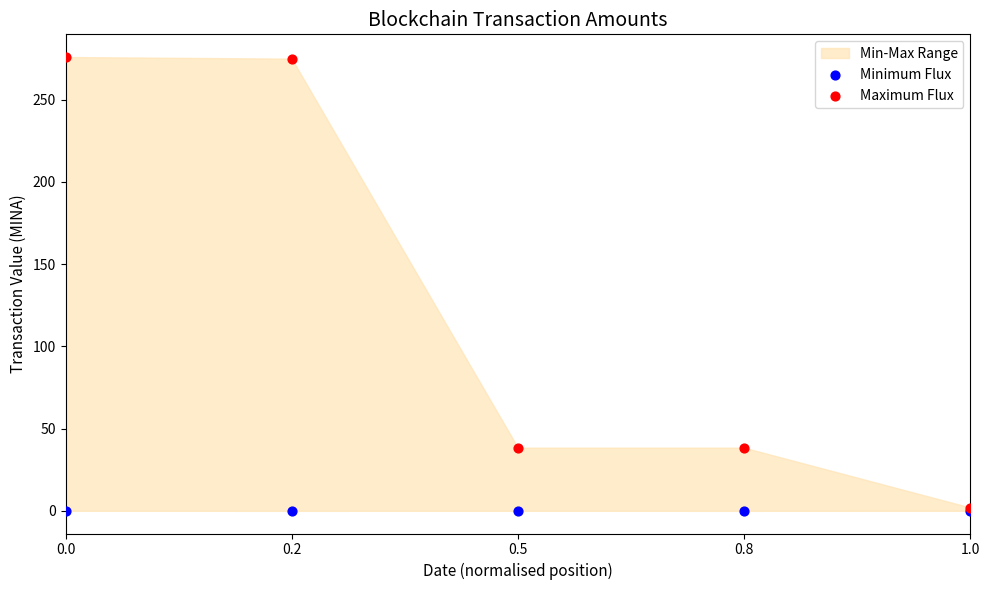

Which series contains the lowest Y value?

Minimum Flux